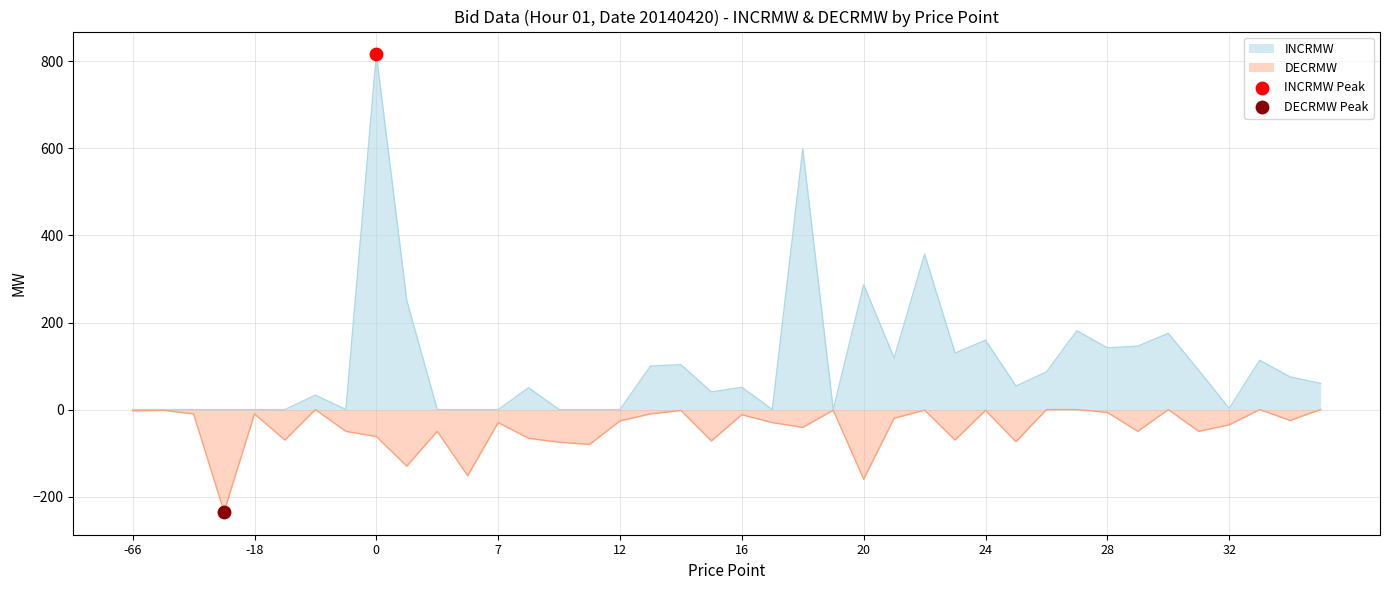

Which series reaches the maximum Y coordinate?

INCRMW